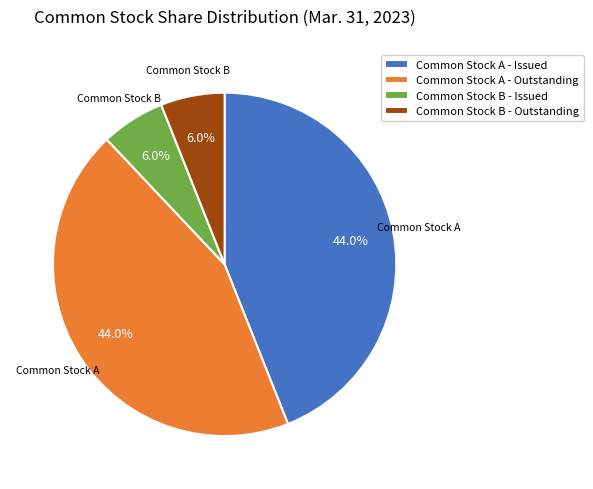

Which has a higher value, Common Stock A - Issued or Common Stock B - Issued?

Common Stock A - Issued